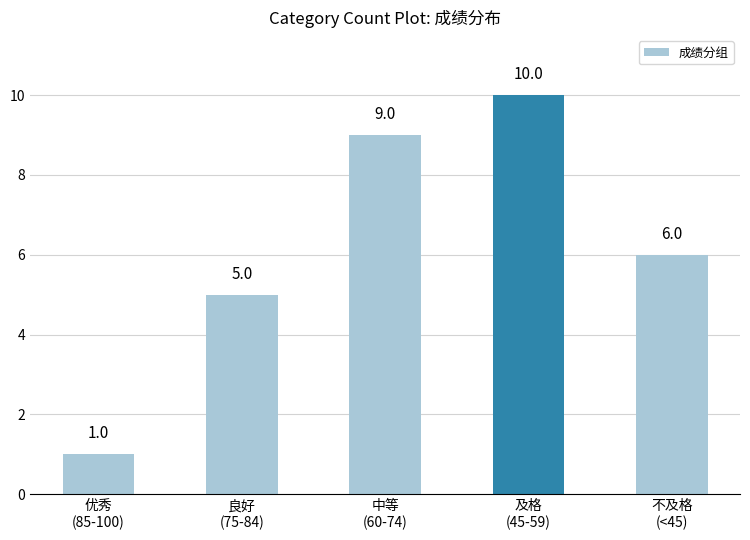

What is the ratio of the value at 优秀
(85-100) to the value at 不及格
(<45)?

0.2